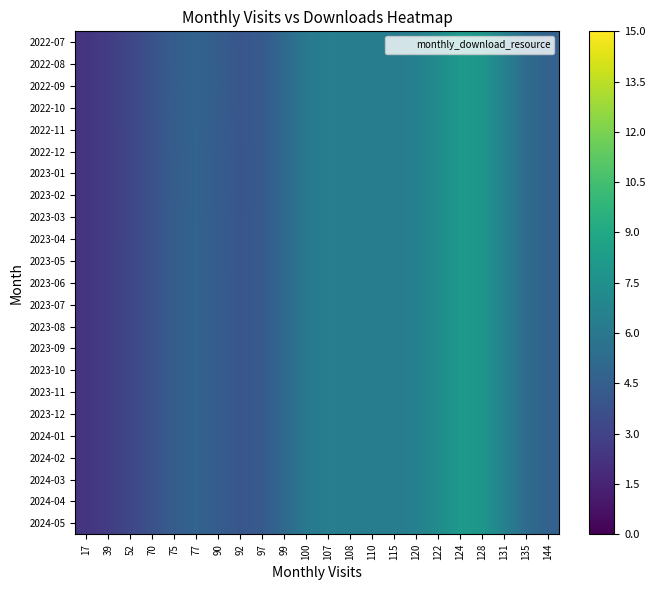

Reading right to left, transcribe all the data shown in this chart.

2022-07: 144=4.7	135=5.3	131=6.6	128=7.9	124=8.1	122=7.2	120=6.5	115=6.3	110=6.3	108=6.4	107=6.4	100=6.0	99=5.1	97=4.2	92=4.0	90=4.4	77=4.8	75=4.4	70=3.8	52=3.2	39=2.7	17=2.3
2022-08: 144=4.7	135=5.3	131=6.6	128=7.9	124=8.1	122=7.2	120=6.5	115=6.3	110=6.3	108=6.4	107=6.4	100=6.0	99=5.1	97=4.2	92=4.0	90=4.4	77=4.8	75=4.4	70=3.8	52=3.2	39=2.7	17=2.3
2022-09: 144=4.7	135=5.3	131=6.6	128=7.9	124=8.1	122=7.2	120=6.5	115=6.3	110=6.3	108=6.4	107=6.4	100=6.0	99=5.1	97=4.2	92=4.0	90=4.4	77=4.8	75=4.4	70=3.8	52=3.2	39=2.7	17=2.3
2022-10: 144=4.7	135=5.3	131=6.6	128=7.9	124=8.1	122=7.2	120=6.5	115=6.3	110=6.3	108=6.4	107=6.4	100=6.0	99=5.1	97=4.2	92=4.0	90=4.4	77=4.8	75=4.4	70=3.8	52=3.2	39=2.7	17=2.3
2022-11: 144=4.7	135=5.3	131=6.6	128=7.9	124=8.1	122=7.2	120=6.5	115=6.3	110=6.3	108=6.4	107=6.4	100=6.0	99=5.1	97=4.2	92=4.0	90=4.4	77=4.7	75=4.4	70=3.8	52=3.2	39=2.7	17=2.3
2022-12: 144=4.7	135=5.3	131=6.6	128=7.9	124=8.1	122=7.2	120=6.5	115=6.3	110=6.3	108=6.4	107=6.4	100=6.0	99=5.1	97=4.2	92=4.0	90=4.4	77=4.7	75=4.4	70=3.8	52=3.2	39=2.7	17=2.3
2023-01: 144=4.7	135=5.3	131=6.6	128=7.9	124=8.1	122=7.2	120=6.5	115=6.3	110=6.3	108=6.4	107=6.4	100=6.0	99=5.1	97=4.2	92=4.0	90=4.4	77=4.7	75=4.4	70=3.8	52=3.2	39=2.7	17=2.3
2023-02: 144=4.7	135=5.3	131=6.6	128=7.9	124=8.1	122=7.2	120=6.5	115=6.3	110=6.3	108=6.4	107=6.4	100=6.0	99=5.1	97=4.2	92=4.0	90=4.4	77=4.7	75=4.4	70=3.8	52=3.2	39=2.7	17=2.3
2023-03: 144=4.7	135=5.3	131=6.6	128=7.9	124=8.1	122=7.2	120=6.5	115=6.3	110=6.3	108=6.4	107=6.4	100=6.0	99=5.1	97=4.2	92=4.0	90=4.4	77=4.7	75=4.4	70=3.8	52=3.2	39=2.7	17=2.3
2023-04: 144=4.7	135=5.3	131=6.6	128=7.9	124=8.1	122=7.2	120=6.5	115=6.3	110=6.3	108=6.4	107=6.4	100=6.0	99=5.1	97=4.2	92=4.0	90=4.4	77=4.7	75=4.4	70=3.8	52=3.2	39=2.7	17=2.3
2023-05: 144=4.7	135=5.3	131=6.6	128=7.9	124=8.1	122=7.2	120=6.5	115=6.3	110=6.3	108=6.4	107=6.4	100=6.0	99=5.1	97=4.2	92=4.0	90=4.4	77=4.7	75=4.4	70=3.8	52=3.2	39=2.7	17=2.3
2023-06: 144=4.7	135=5.3	131=6.6	128=7.9	124=8.1	122=7.2	120=6.5	115=6.3	110=6.3	108=6.4	107=6.4	100=6.0	99=5.1	97=4.2	92=4.0	90=4.4	77=4.7	75=4.4	70=3.8	52=3.2	39=2.7	17=2.3
2023-07: 144=4.7	135=5.3	131=6.6	128=7.9	124=8.1	122=7.2	120=6.5	115=6.3	110=6.3	108=6.4	107=6.4	100=6.0	99=5.1	97=4.2	92=4.0	90=4.4	77=4.7	75=4.4	70=3.8	52=3.2	39=2.7	17=2.3
2023-08: 144=4.7	135=5.3	131=6.6	128=7.9	124=8.1	122=7.2	120=6.5	115=6.3	110=6.3	108=6.4	107=6.4	100=6.0	99=5.1	97=4.2	92=4.0	90=4.4	77=4.7	75=4.4	70=3.8	52=3.2	39=2.7	17=2.3
2023-09: 144=4.7	135=5.3	131=6.6	128=7.9	124=8.1	122=7.2	120=6.5	115=6.3	110=6.3	108=6.4	107=6.4	100=6.0	99=5.1	97=4.2	92=4.0	90=4.4	77=4.7	75=4.4	70=3.8	52=3.2	39=2.7	17=2.3
2023-10: 144=4.7	135=5.3	131=6.6	128=7.9	124=8.1	122=7.2	120=6.5	115=6.3	110=6.3	108=6.4	107=6.4	100=6.0	99=5.1	97=4.2	92=4.0	90=4.4	77=4.7	75=4.4	70=3.8	52=3.2	39=2.7	17=2.3
2023-11: 144=4.7	135=5.3	131=6.6	128=7.9	124=8.1	122=7.2	120=6.5	115=6.3	110=6.3	108=6.4	107=6.4	100=6.0	99=5.1	97=4.2	92=4.0	90=4.4	77=4.7	75=4.4	70=3.8	52=3.2	39=2.7	17=2.3
2023-12: 144=4.7	135=5.3	131=6.6	128=7.9	124=8.1	122=7.2	120=6.5	115=6.3	110=6.3	108=6.4	107=6.4	100=6.0	99=5.1	97=4.2	92=4.0	90=4.4	77=4.7	75=4.4	70=3.8	52=3.2	39=2.7	17=2.3
2024-01: 144=4.7	135=5.3	131=6.6	128=7.9	124=8.1	122=7.2	120=6.5	115=6.3	110=6.3	108=6.4	107=6.4	100=6.0	99=5.1	97=4.2	92=4.0	90=4.4	77=4.7	75=4.4	70=3.8	52=3.2	39=2.7	17=2.3
2024-02: 144=4.7	135=5.3	131=6.6	128=7.9	124=8.1	122=7.2	120=6.5	115=6.3	110=6.3	108=6.4	107=6.4	100=6.0	99=5.1	97=4.2	92=4.0	90=4.4	77=4.7	75=4.4	70=3.8	52=3.2	39=2.7	17=2.3
2024-03: 144=4.7	135=5.3	131=6.6	128=7.9	124=8.1	122=7.2	120=6.5	115=6.3	110=6.3	108=6.4	107=6.4	100=6.0	99=5.1	97=4.2	92=4.0	90=4.4	77=4.7	75=4.4	70=3.8	52=3.2	39=2.7	17=2.3
2024-04: 144=4.7	135=5.3	131=6.6	128=7.9	124=8.1	122=7.2	120=6.5	115=6.3	110=6.3	108=6.4	107=6.4	100=6.0	99=5.1	97=4.2	92=4.0	90=4.4	77=4.7	75=4.4	70=3.8	52=3.2	39=2.7	17=2.3
2024-05: 144=4.7	135=5.3	131=6.6	128=7.9	124=8.1	122=7.2	120=6.5	115=6.3	110=6.3	108=6.4	107=6.4	100=6.0	99=5.1	97=4.2	92=4.0	90=4.4	77=4.7	75=4.4	70=3.8	52=3.2	39=2.7	17=2.3